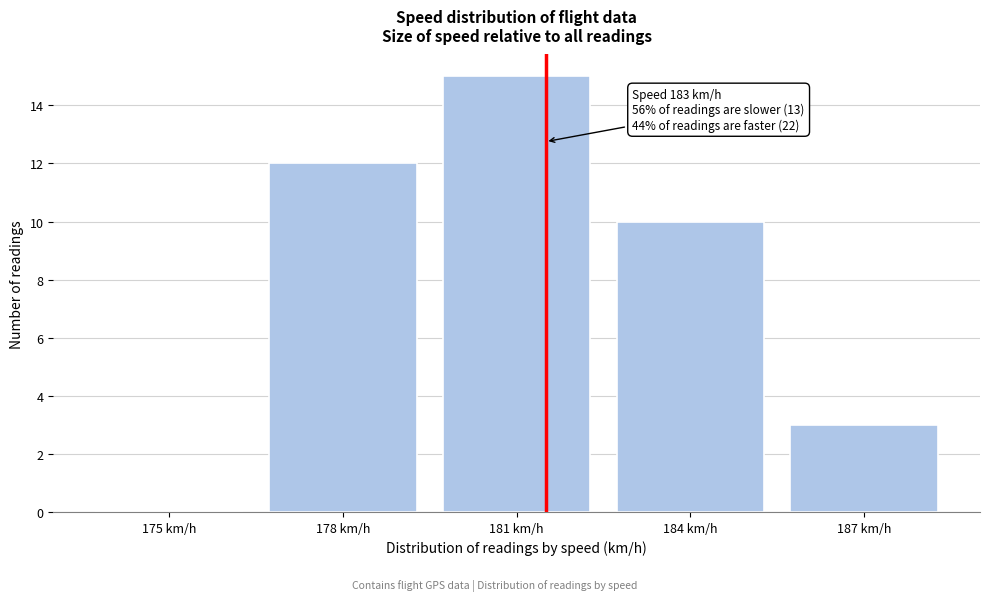

Reading left to right, what are all the values shown in this chart?

175 km/h=0	178 km/h=12	181 km/h=15	184 km/h=10	187 km/h=3